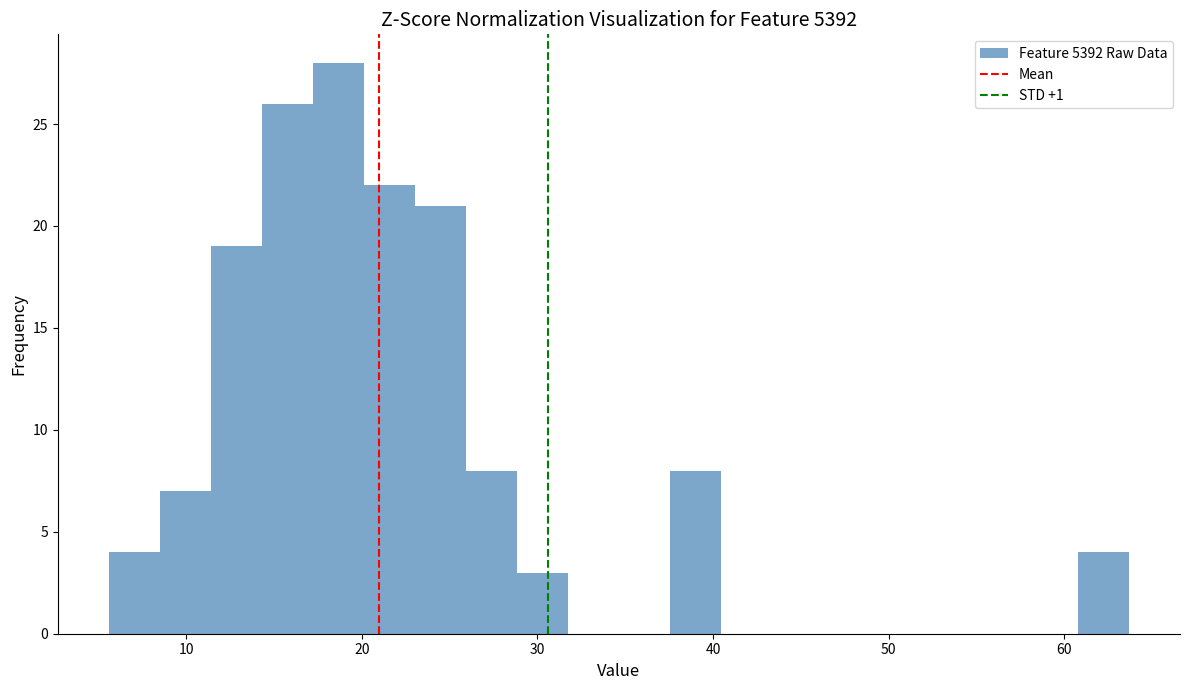

Around what value on the x-axis is the tallest bar? Give the approximate position of its centre, as read against the axis.

19